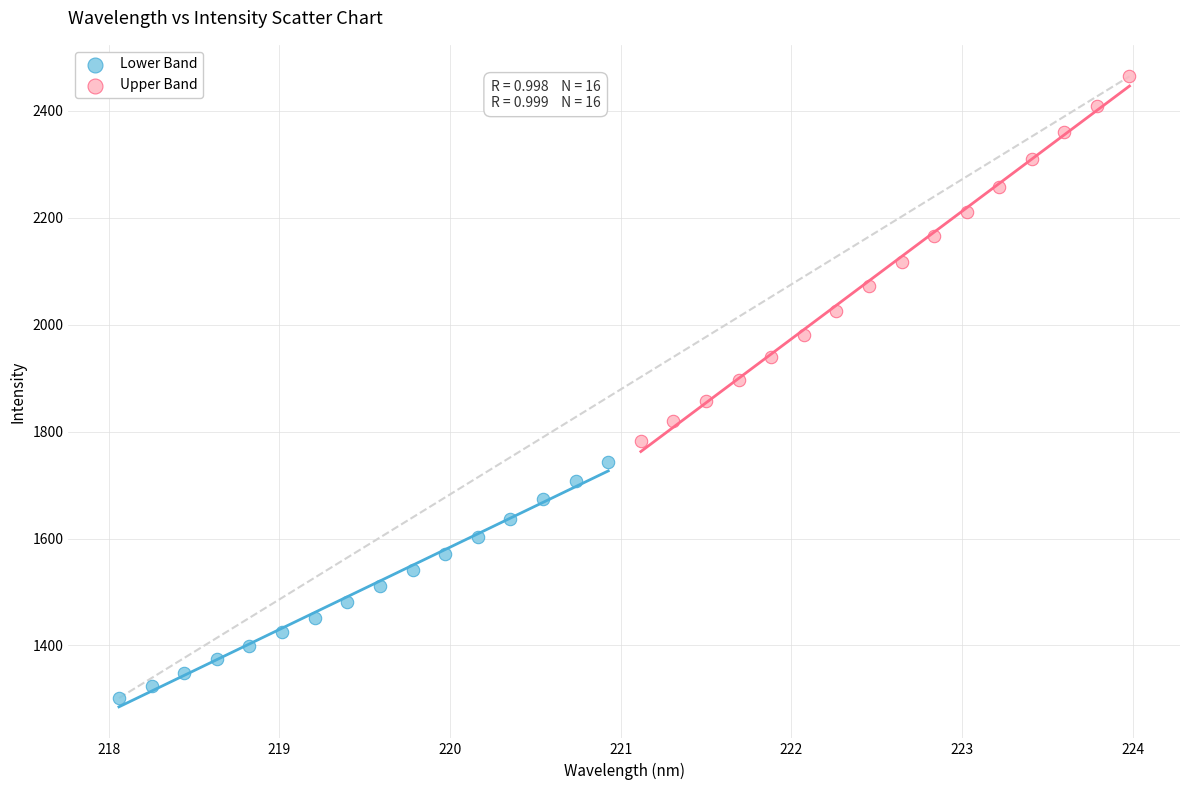

Which series contains the highest Y value?

Upper Band